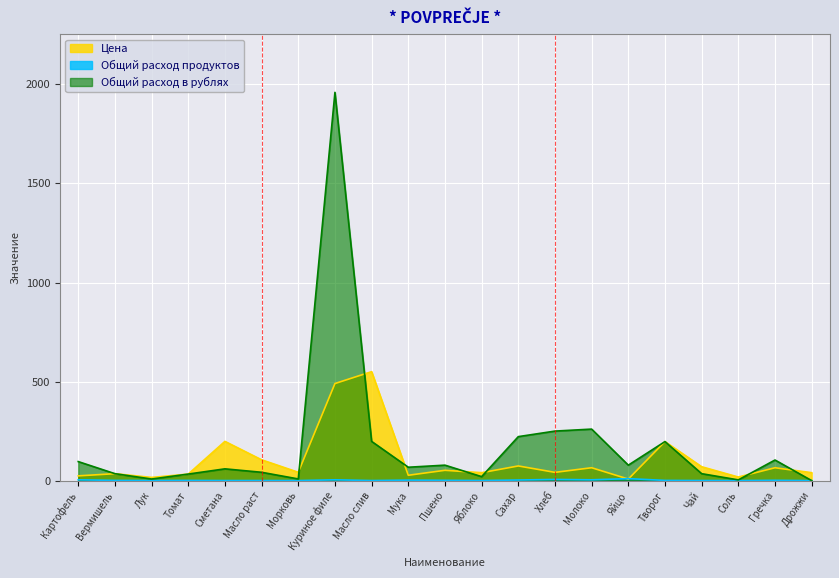

What is the difference between the highest and lowest values at Чай?

69.5